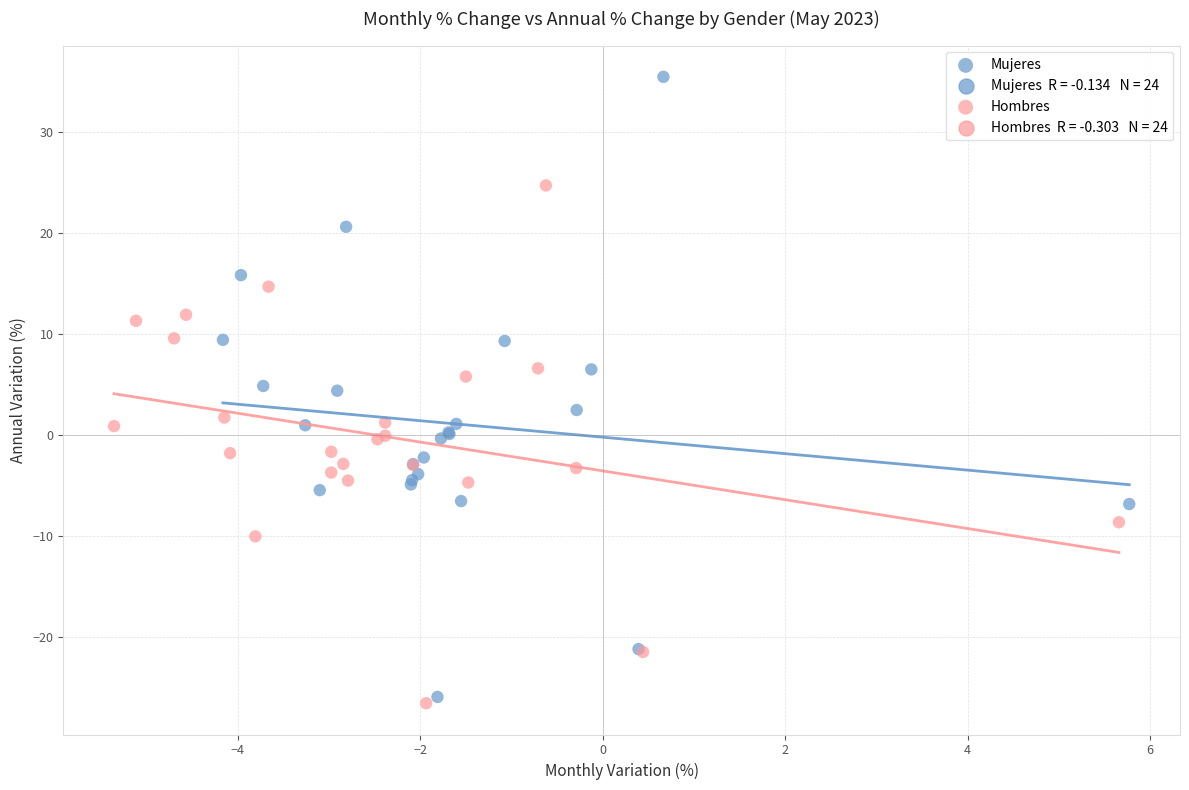

Which series reaches the maximum Y coordinate?

Mujeres